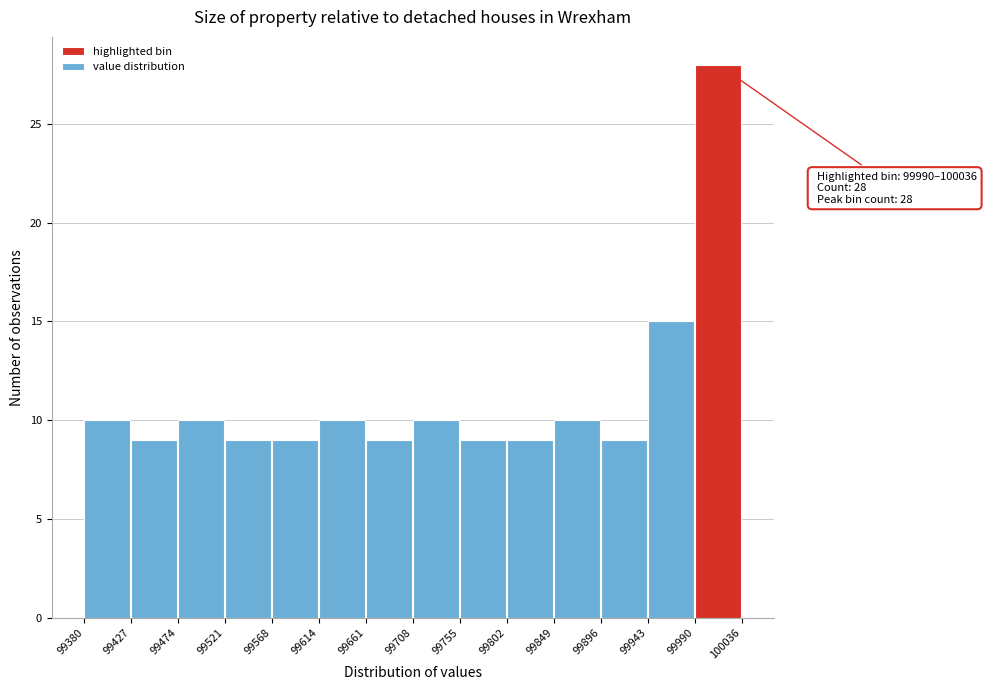

Over which range of the x-axis is the bar tallest?

99990 to 100036